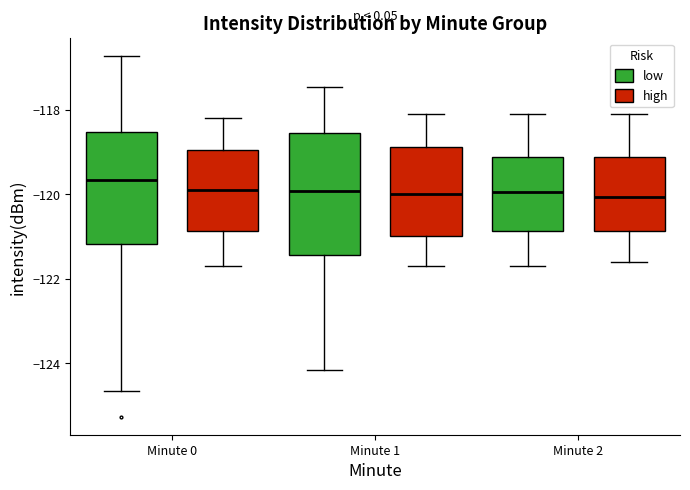

Reading left to right, read every box against the y-axis: the position of its median line, the range the box covers, and the ends of its whiskers. The values are not printed on the chart, so give them approximately, as read against the axis.

Minute 0 (low): median -119.6, box -121.2 to -118.6, whiskers -124.6 to -116.8
Minute 0 (high): median -119.8, box -120.8 to -119.0, whiskers -121.6 to -118.2
Minute 1 (low): median -120.0, box -121.4 to -118.6, whiskers -124.2 to -117.4
Minute 1 (high): median -120.0, box -121.0 to -118.8, whiskers -121.6 to -118.0
Minute 2 (low): median -120.0, box -120.8 to -119.2, whiskers -121.6 to -118.0
Minute 2 (high): median -120.0, box -120.8 to -119.2, whiskers -121.6 to -118.0